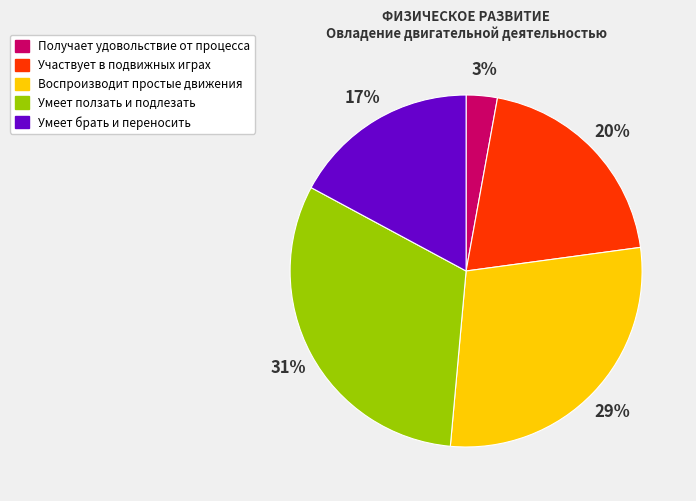

Which slice is the largest?

Умеет ползать и подлезать